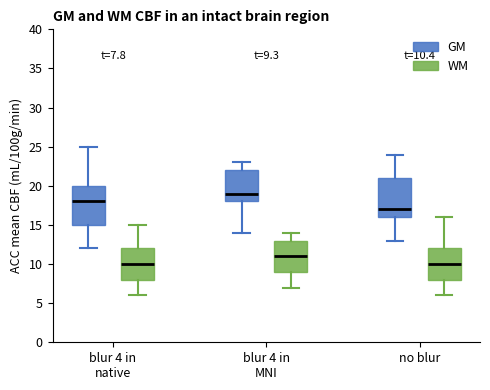

Which box's median line is the highest?

blur 4 in MNI (GM)